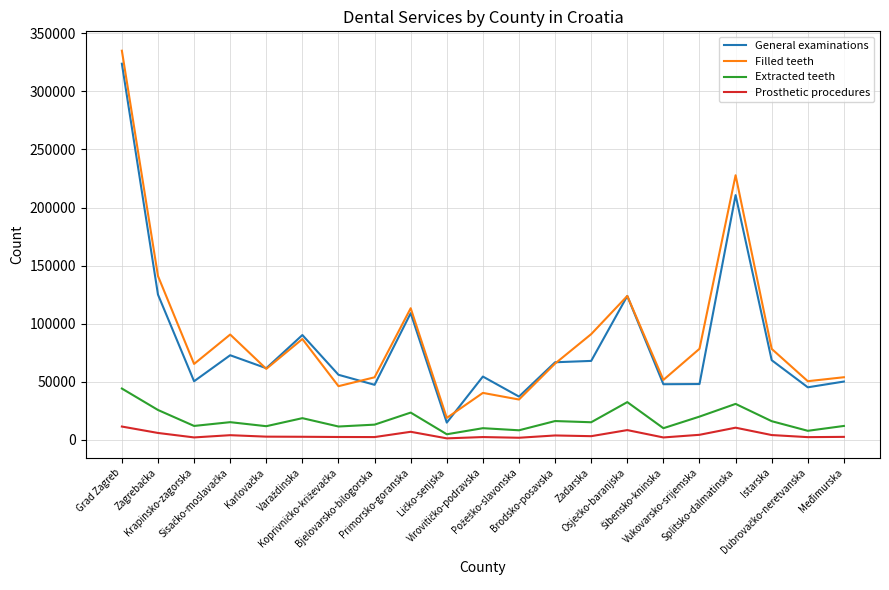

Which series has the widest spread of values?

Filled teeth